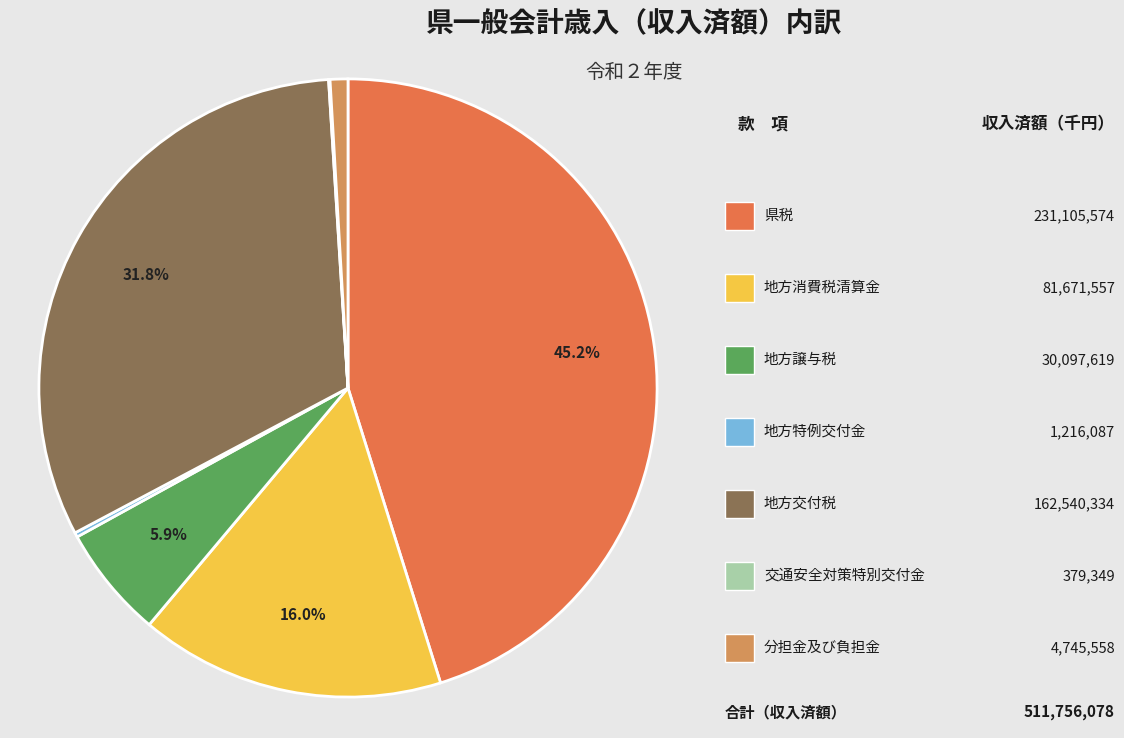

To the nearest percent, what is the difference between the largest and smallest slice percentages?

45%